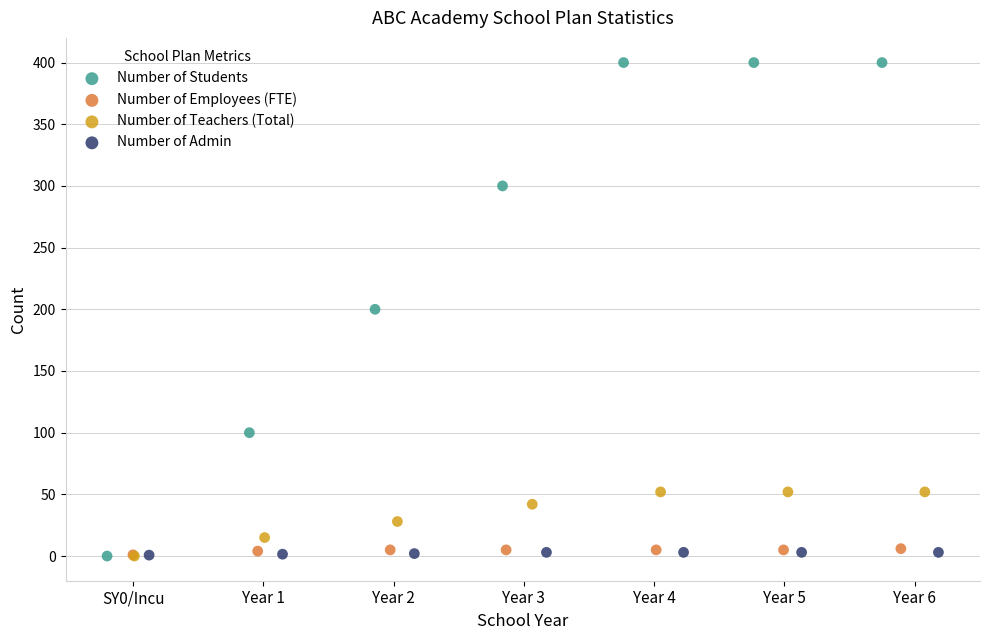

Which series has the largest Y range (max minus min)?

Number of Students